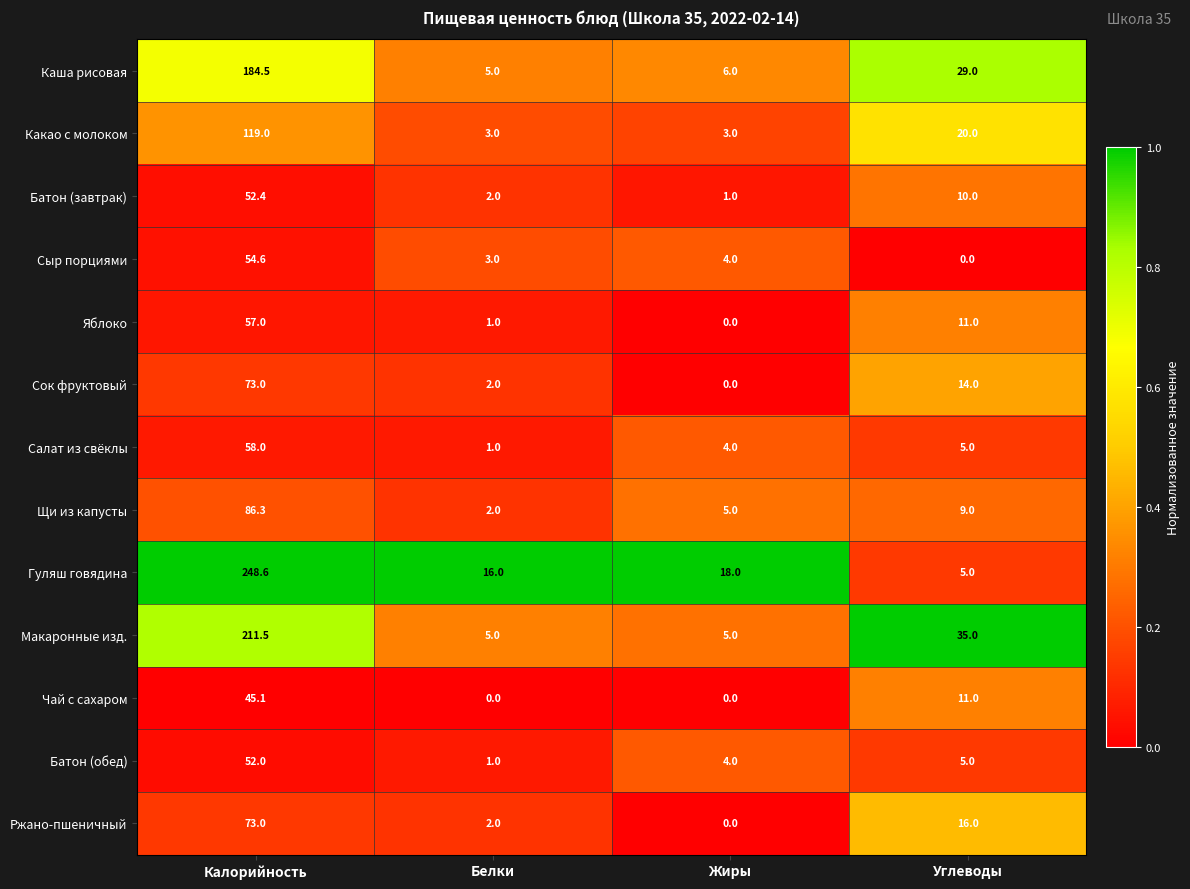

At which label does Каша рисовая first exceed 29?

Калорийность